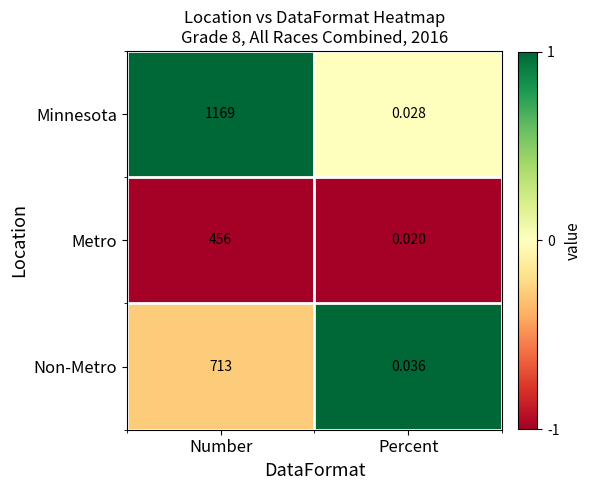

Rank the series at Number from lowest to highest value.

Metro, Non-Metro, Minnesota